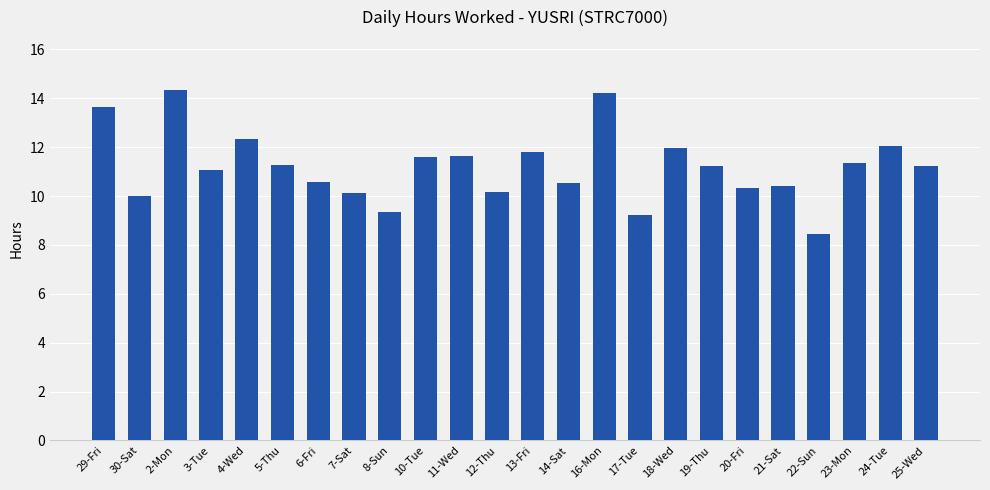

Which label corresponds to the smallest value in the chart?

22-Sun